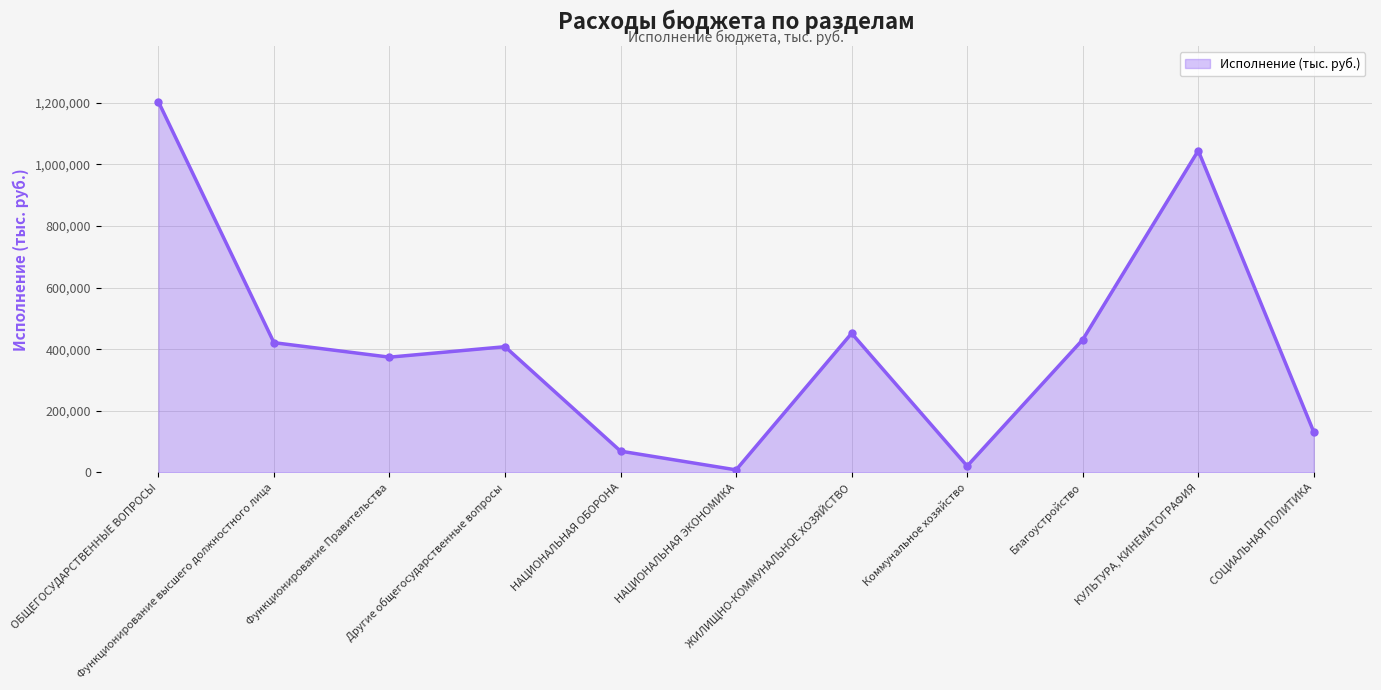

What is the label of the 3rd point from the right?

Благоустройство